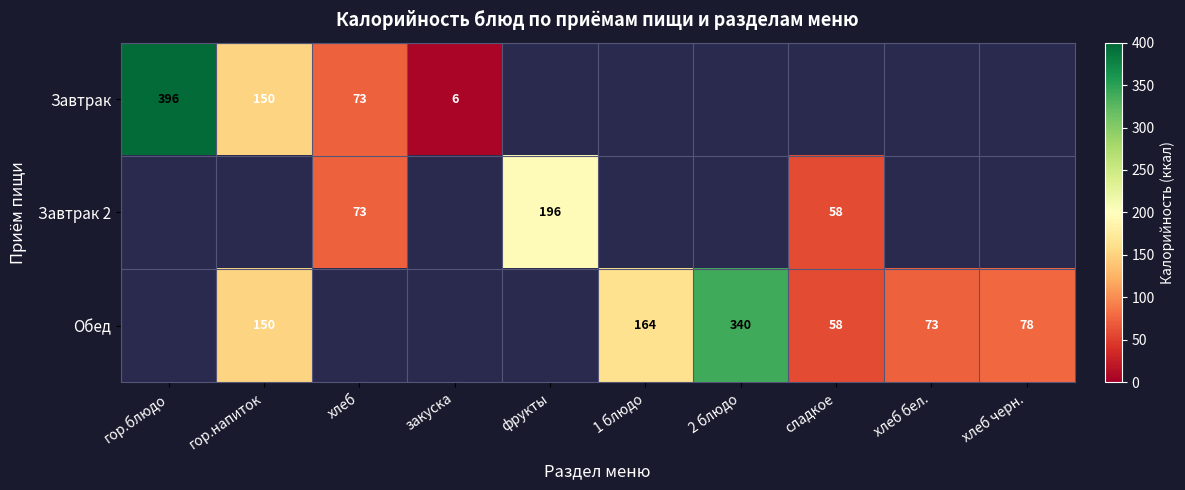

Is the value of Завтрак at закуска greater than the value of Обед at хлеб черн.?

No